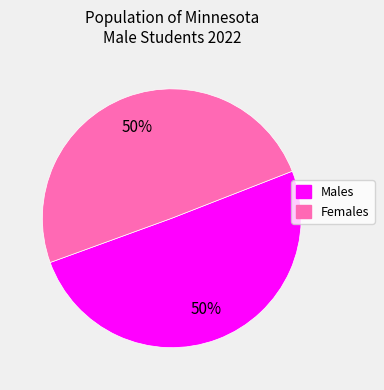

Is the sum of Females and Males greater than half?

Yes